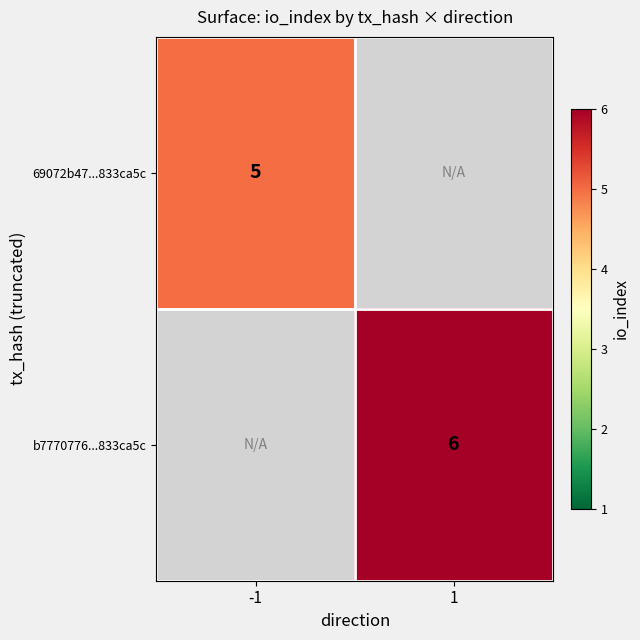

The b7770776...833ca5c series shows 6 at 1. True or false?

True